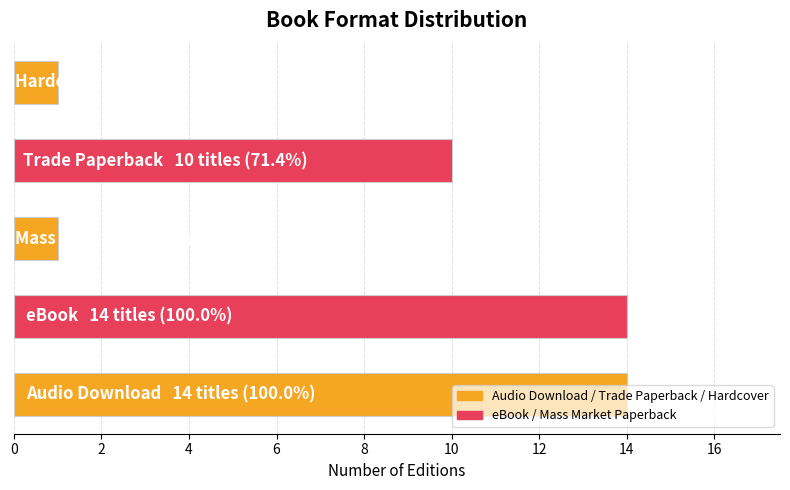

What is the average value?

8